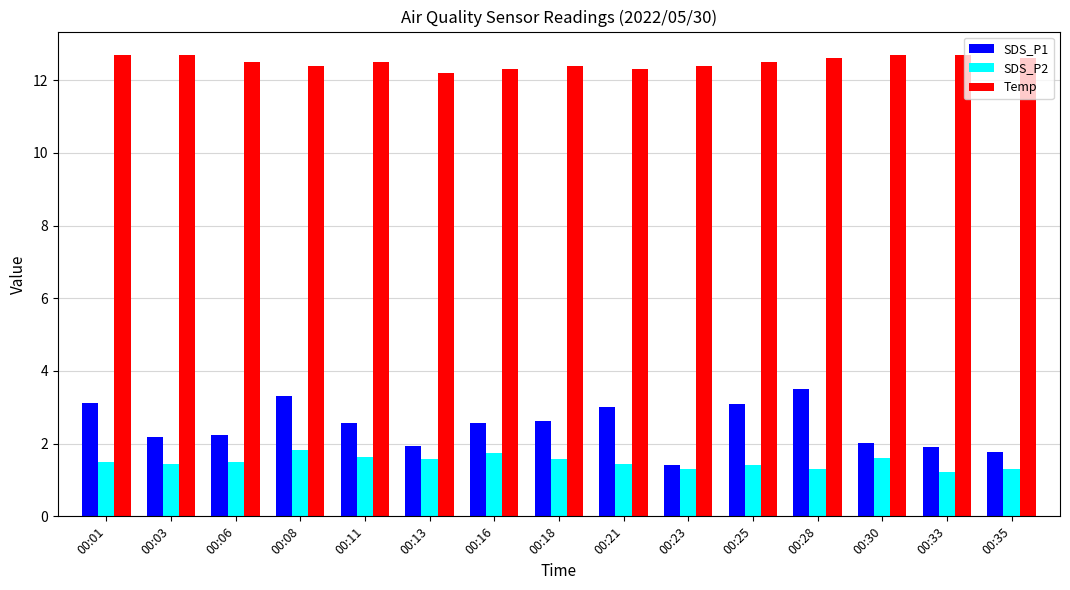

Is it true that SDS_P1 equals 0.6 at 00:06?

False